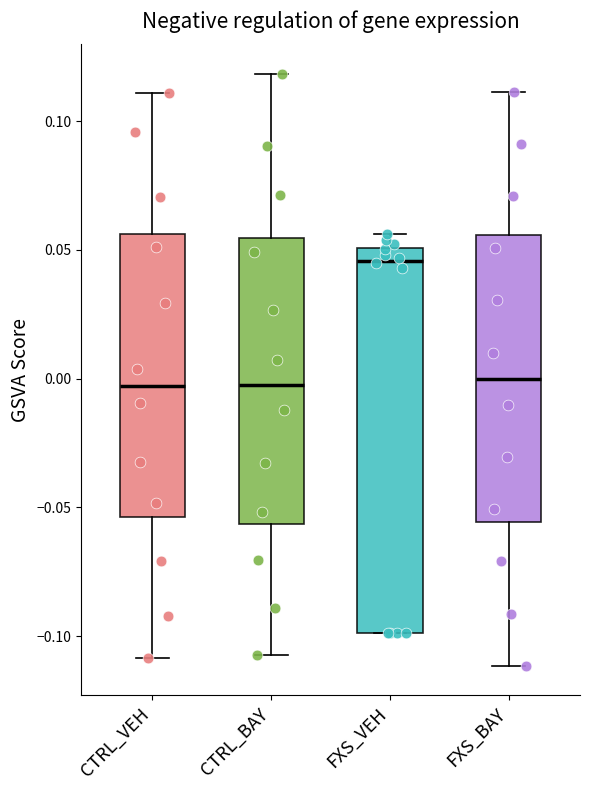

Which box is the tallest, from its lower edge to its upper edge?

FXS_VEH